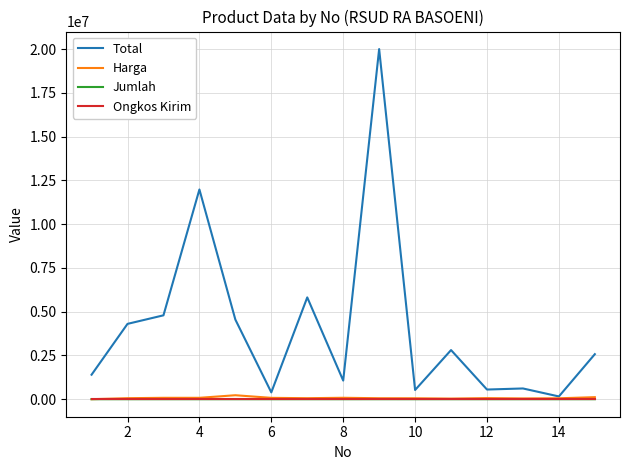

Which series has the largest total across all categories?

Total